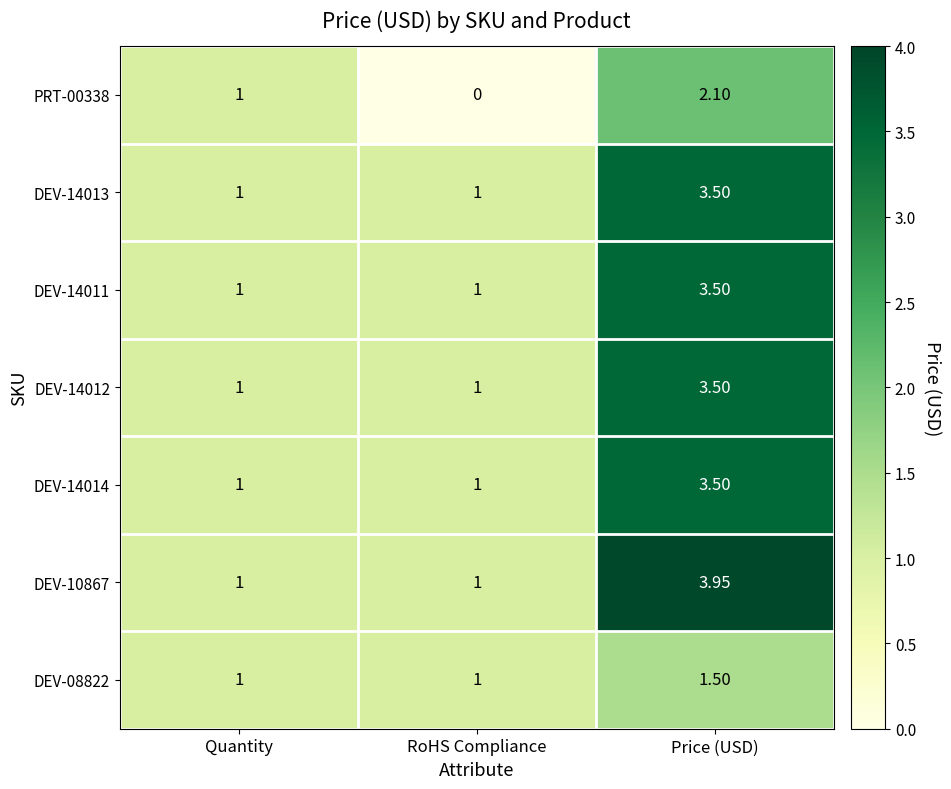

At which label does PRT-00338 reach its peak?

Price (USD)